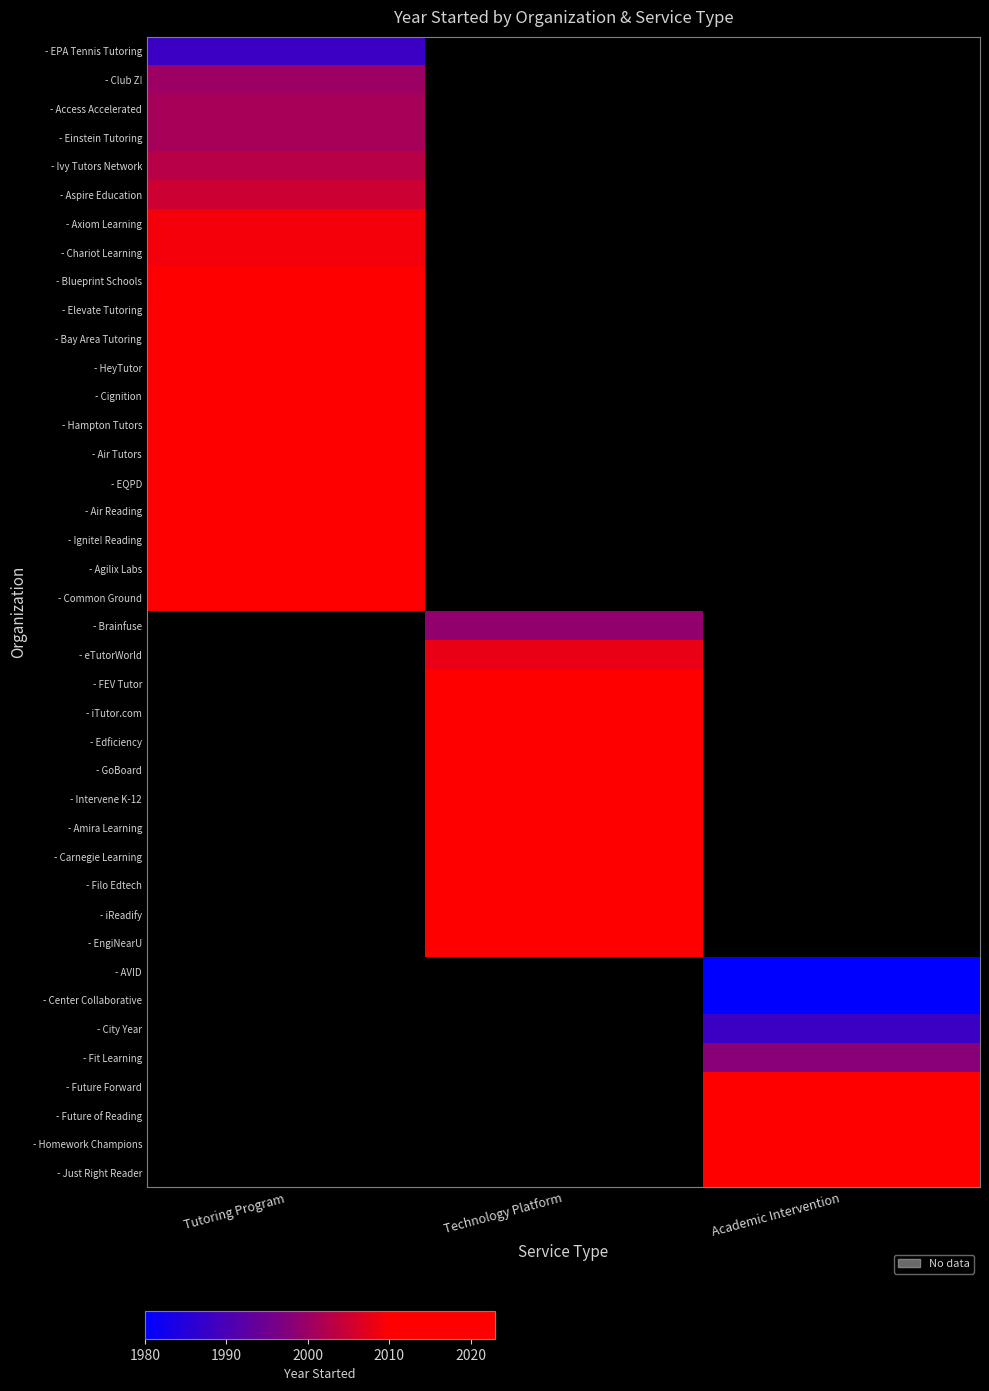

What is the minimum value shown in the chart?

1980.0